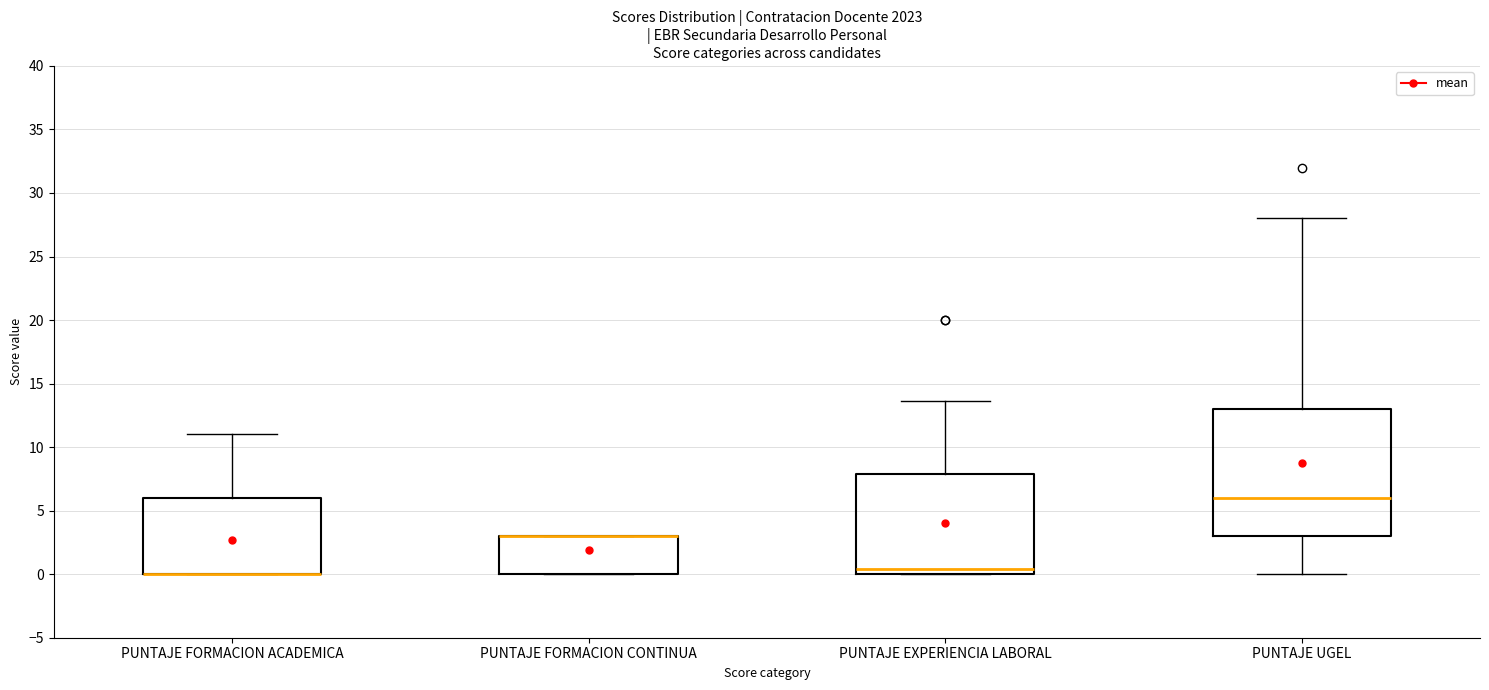

Where is the lower edge of the box for PUNTAJE FORMACION CONTINUA on the y-axis? The values are not printed on the chart, so give them approximately, as read against the axis.

0.0